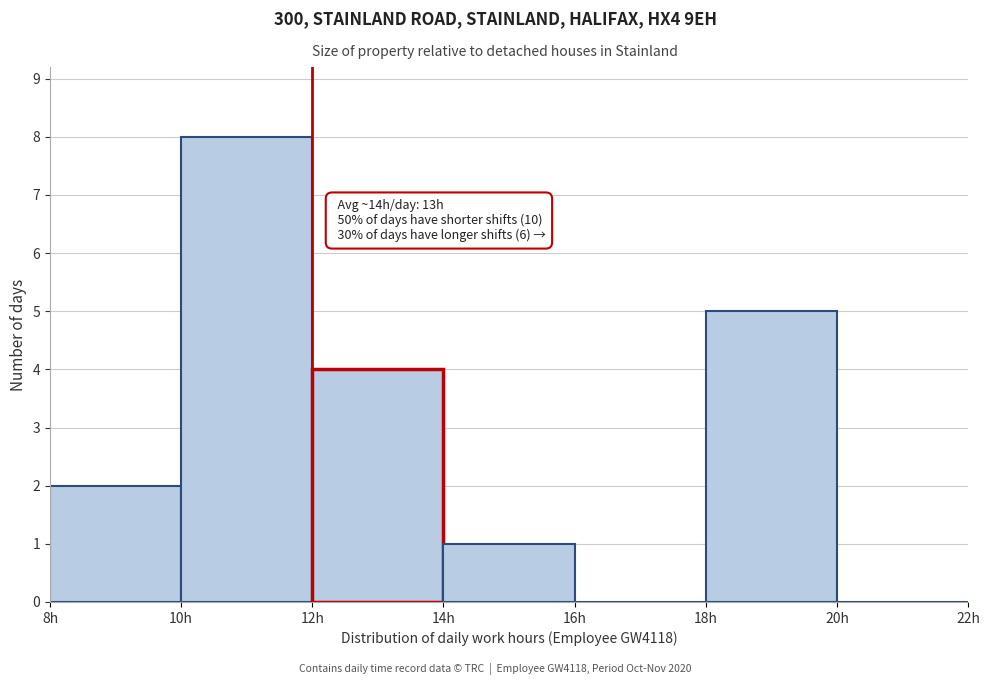

Over which range of the x-axis is the bar tallest?

10 to 12